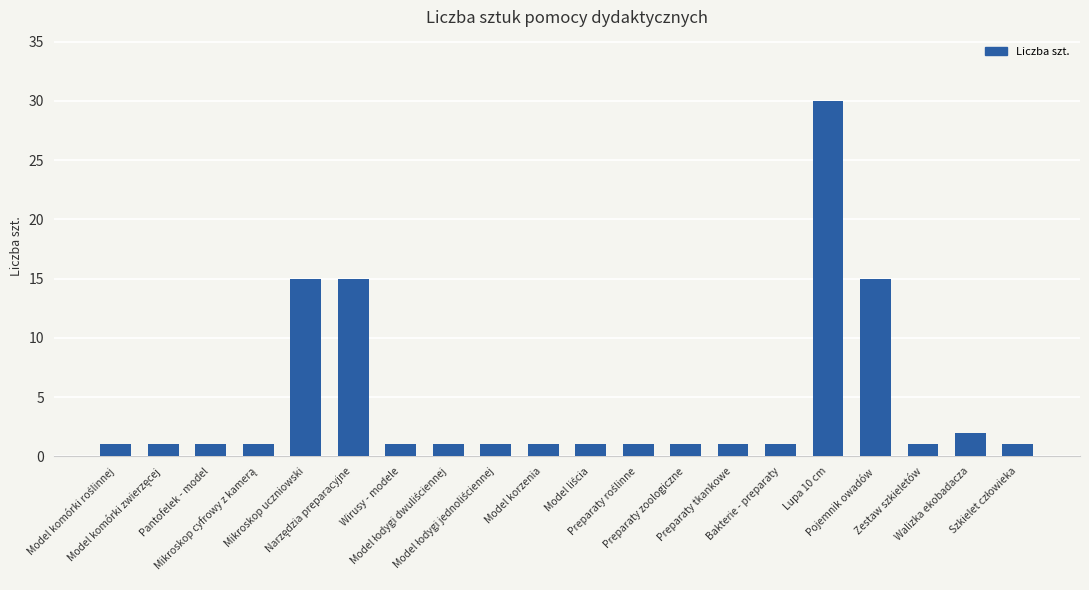

What is the sum of all values?

92